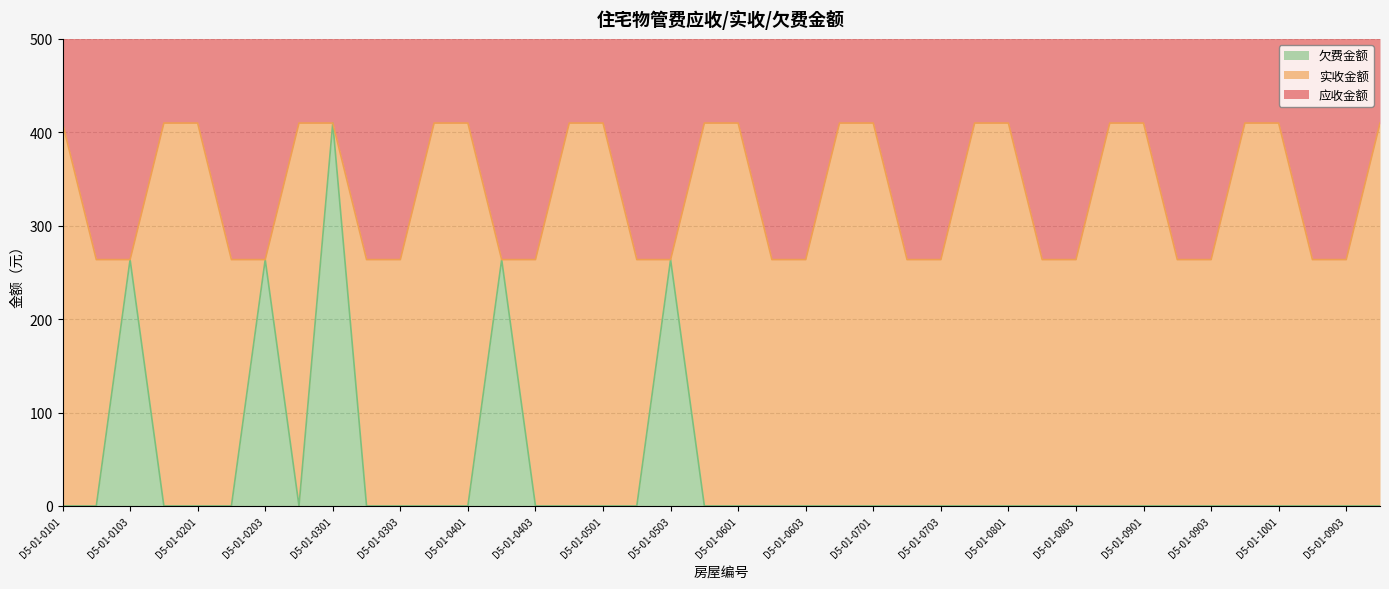

What is the sum of all 应收金额 values?

13471.2